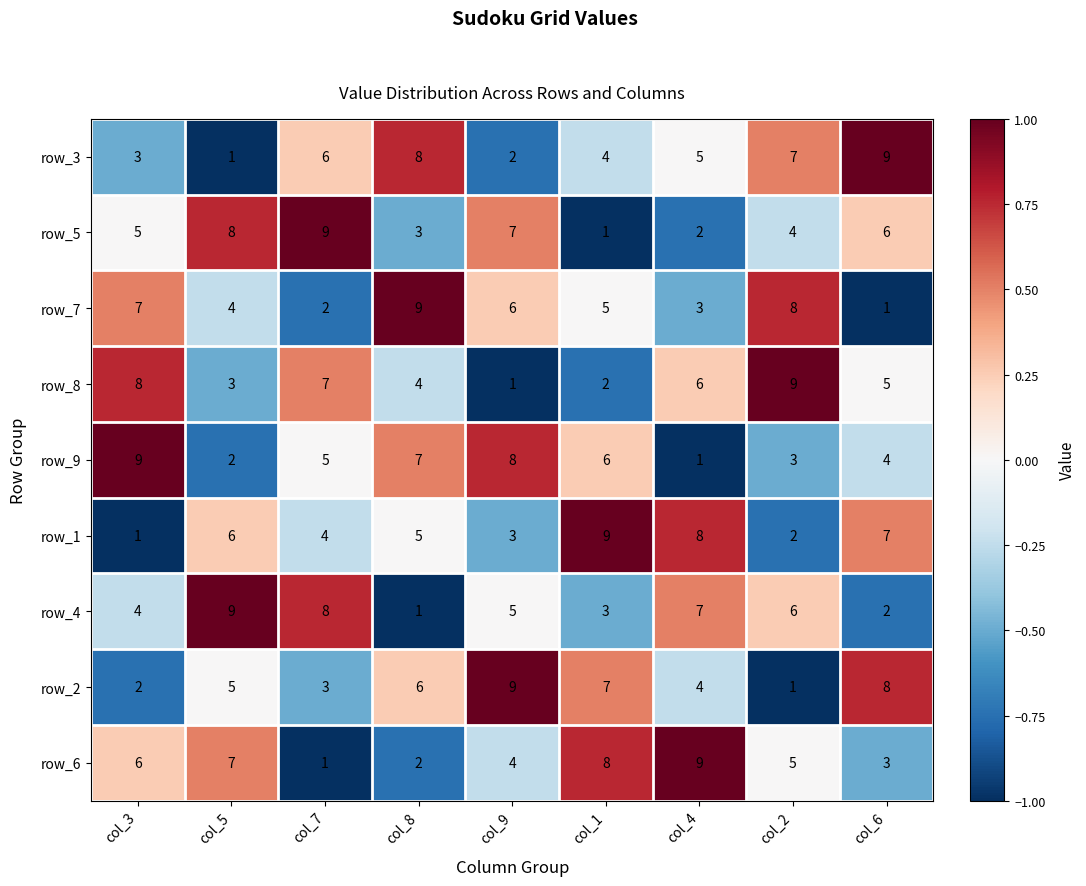

How many categories are shown in the chart?

9